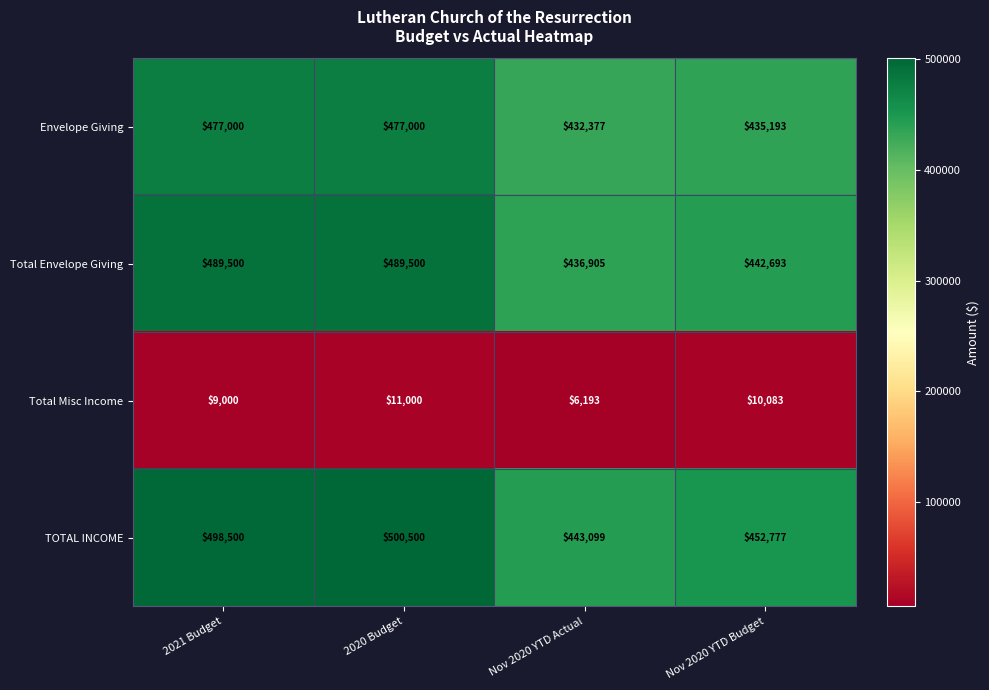

List the series in order of their peak value, lowest first.

Total Misc Income, Envelope Giving, Total Envelope Giving, TOTAL INCOME